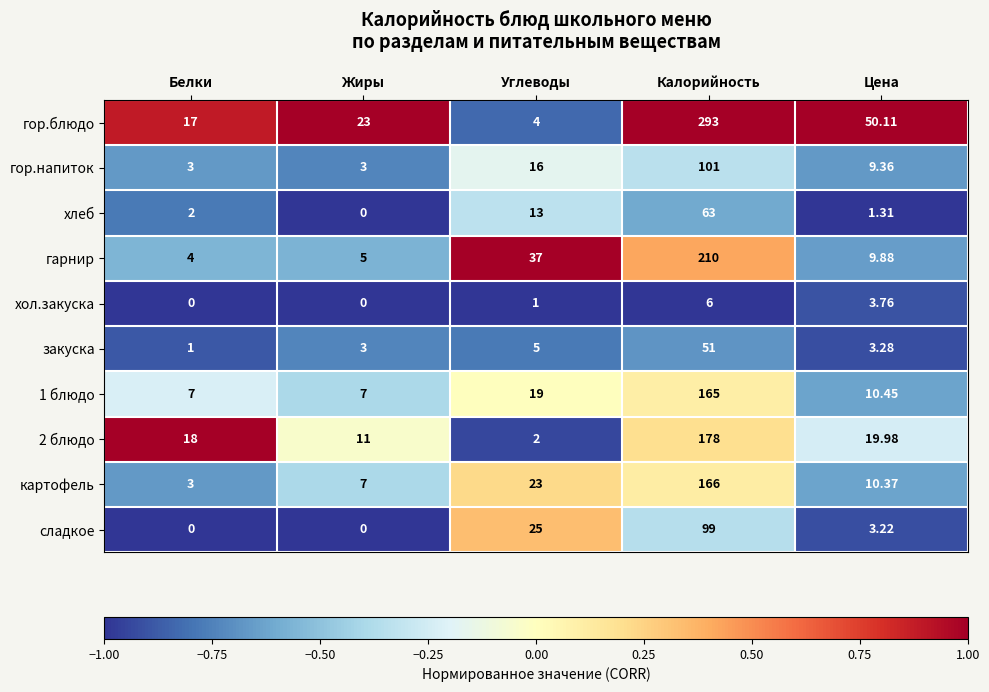

List the labels in order of гор.блюдо value, smallest first.

Углеводы, Белки, Жиры, Цена, Калорийность